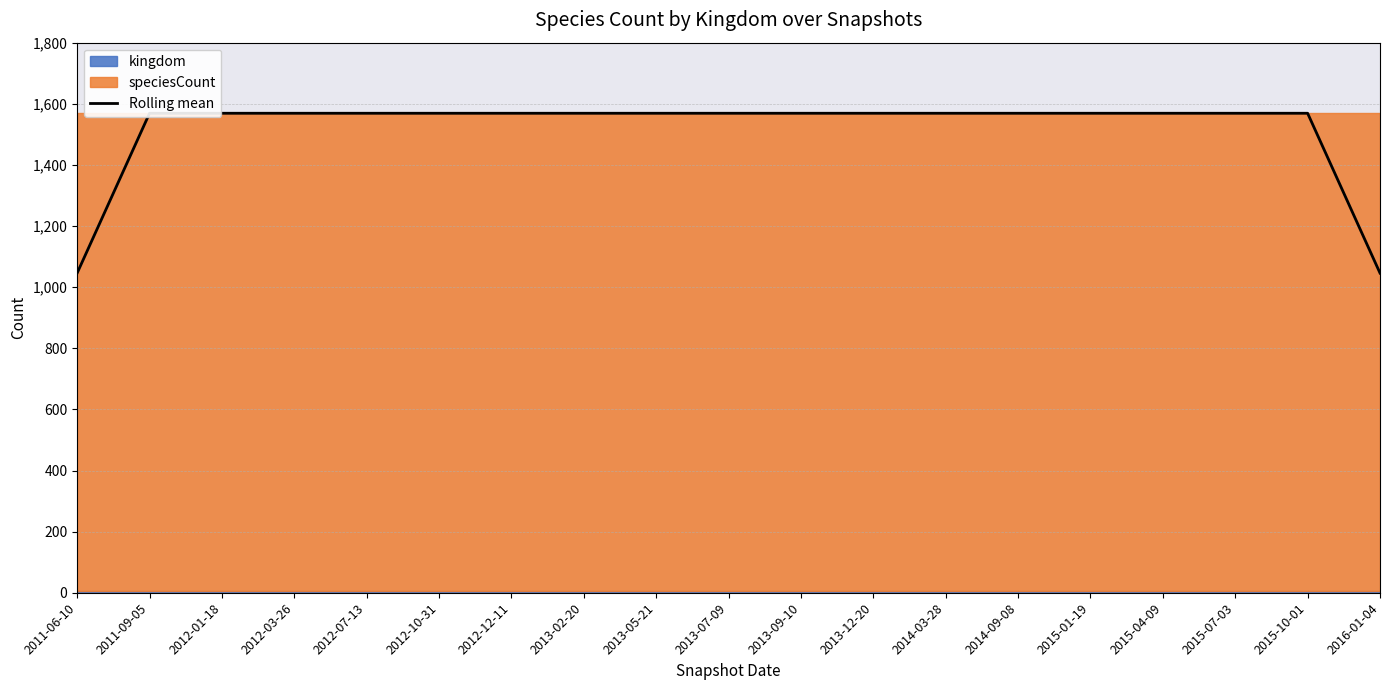

What is the greatest value displayed?

1569